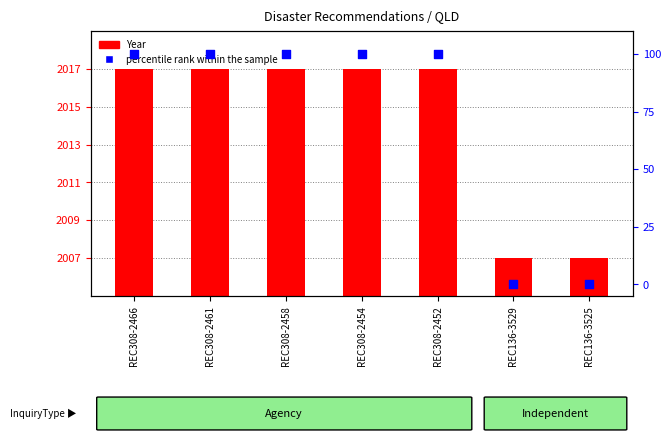

Which series reaches the minimum Y coordinate?

percentile rank within the sample